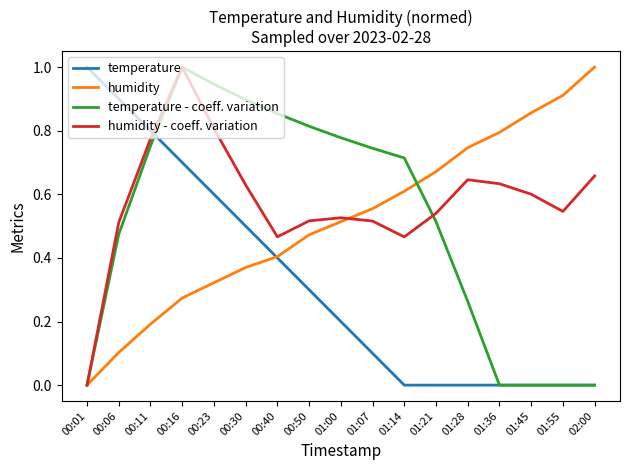

At 01:21, list the series in order from smallest to largest.

temperature, temperature - coeff. variation, humidity - coeff. variation, humidity